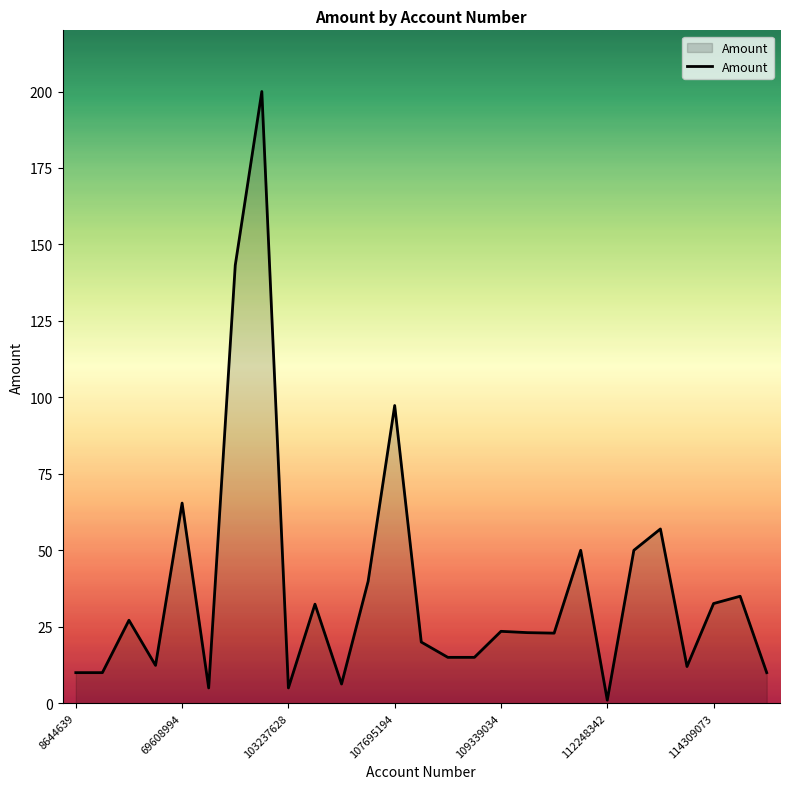

What is the greatest value displayed?

200.0